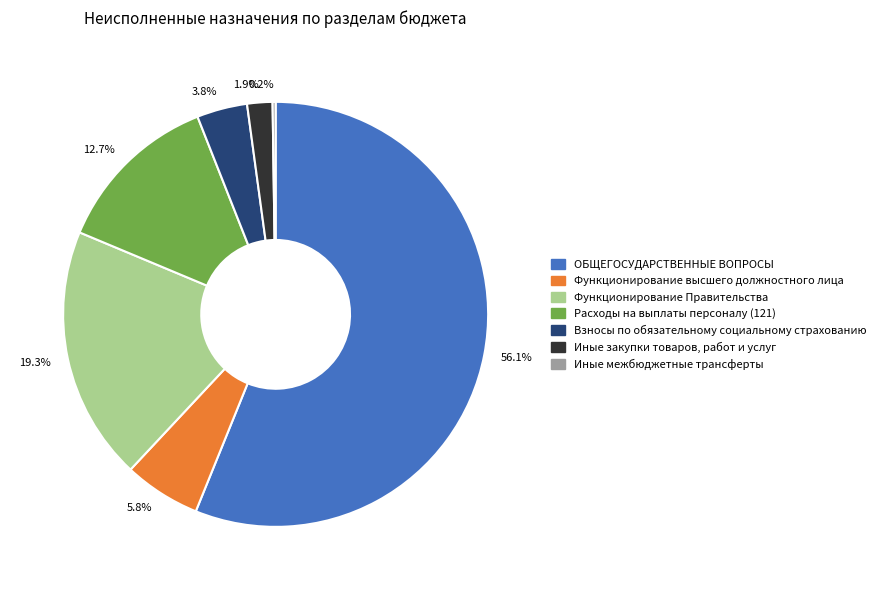

To the nearest percent, what is the difference between the Иные закупки товаров, работ и услуг and Расходы на выплаты персоналу (121) slice percentages?

11%